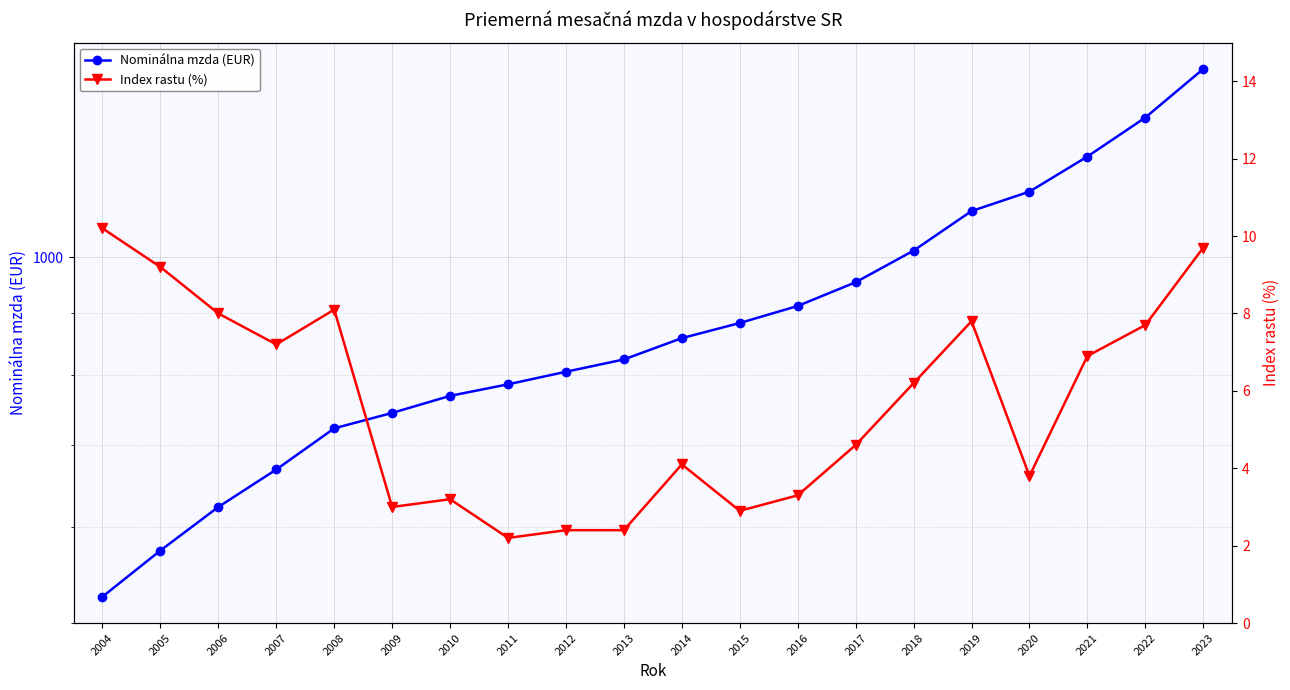

What is the sum of the Nominálna mzda (EUR) values at 2022 and 2016?

2216.0